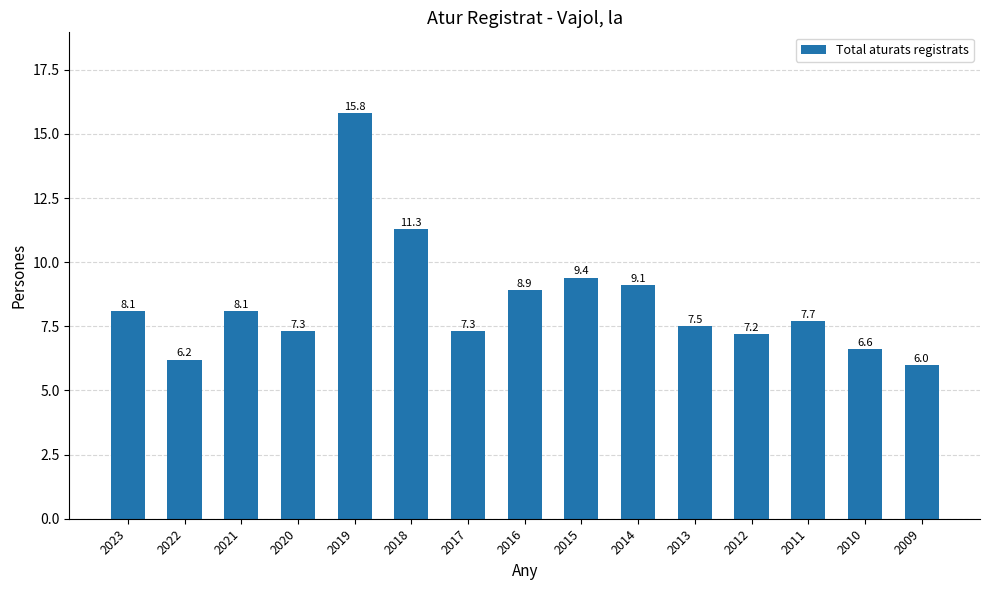

What is the smallest value displayed?

6.0